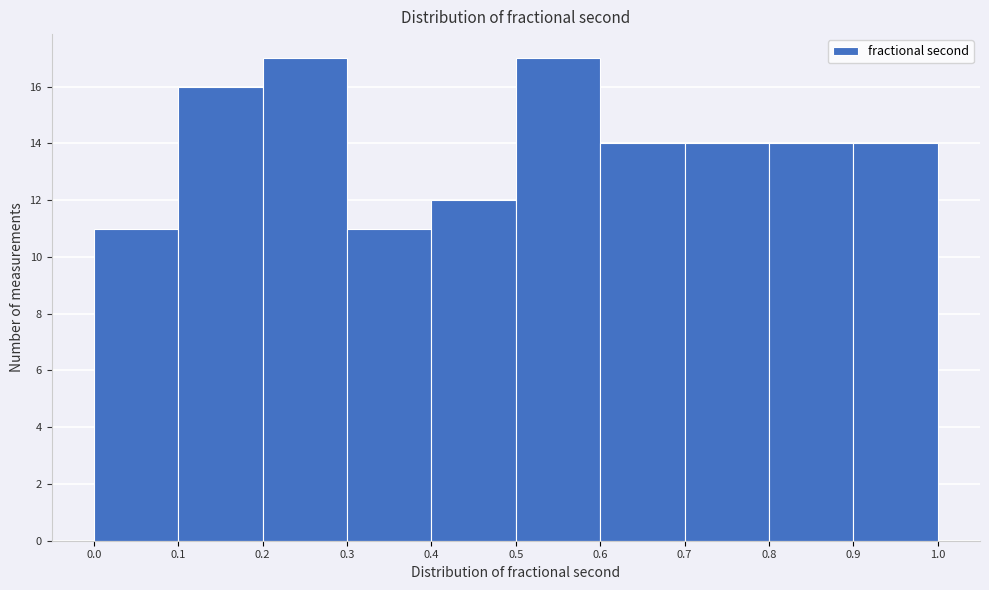

Reading left to right, list every bar in this chart as the range it spans on the x-axis followed by its height. The values are not printed on the chart, so give them approximately, as read against the axis.

0.0 to 0.1: 11
0.1 to 0.2: 16
0.2 to 0.3: 17
0.3 to 0.4: 11
0.4 to 0.5: 12
0.5 to 0.6: 17
0.6 to 0.7: 14
0.7 to 0.8: 14
0.8 to 0.9: 14
0.9 to 1.0: 14